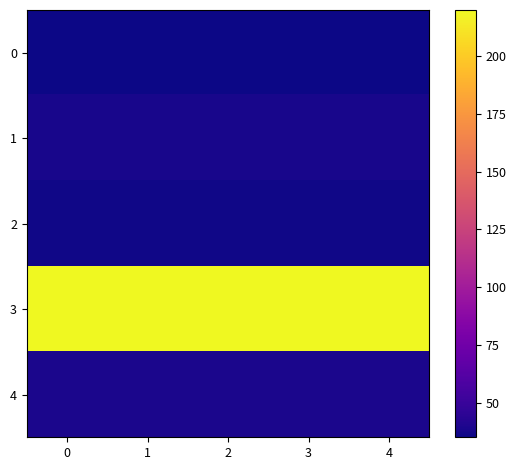

At how many categories does at least one series exceed 203?

5